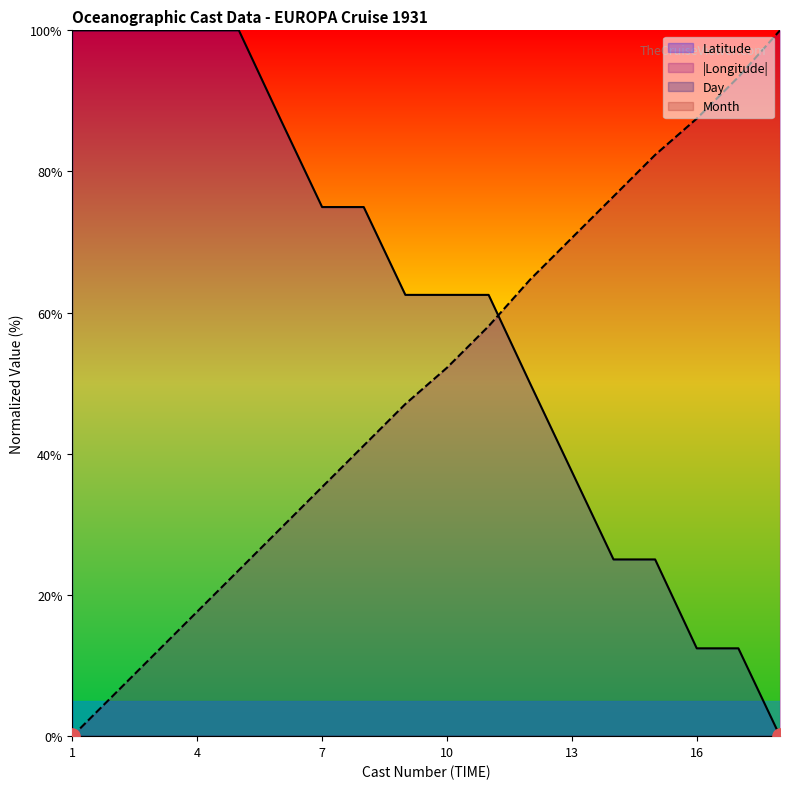

Is the value of Latitude at 9 greater than the value of Longitude at 3?

Yes